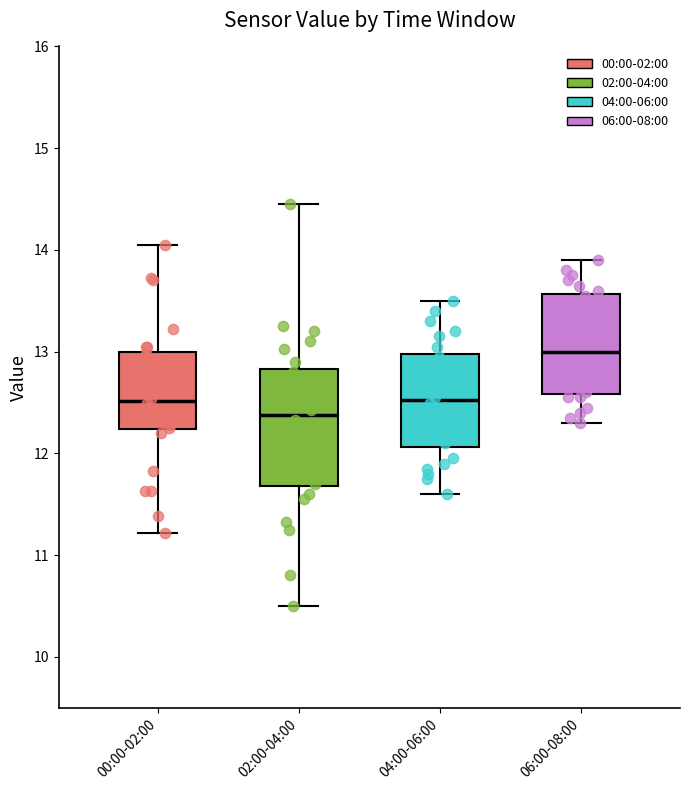

Which box's median line is the highest?

06:00-08:00